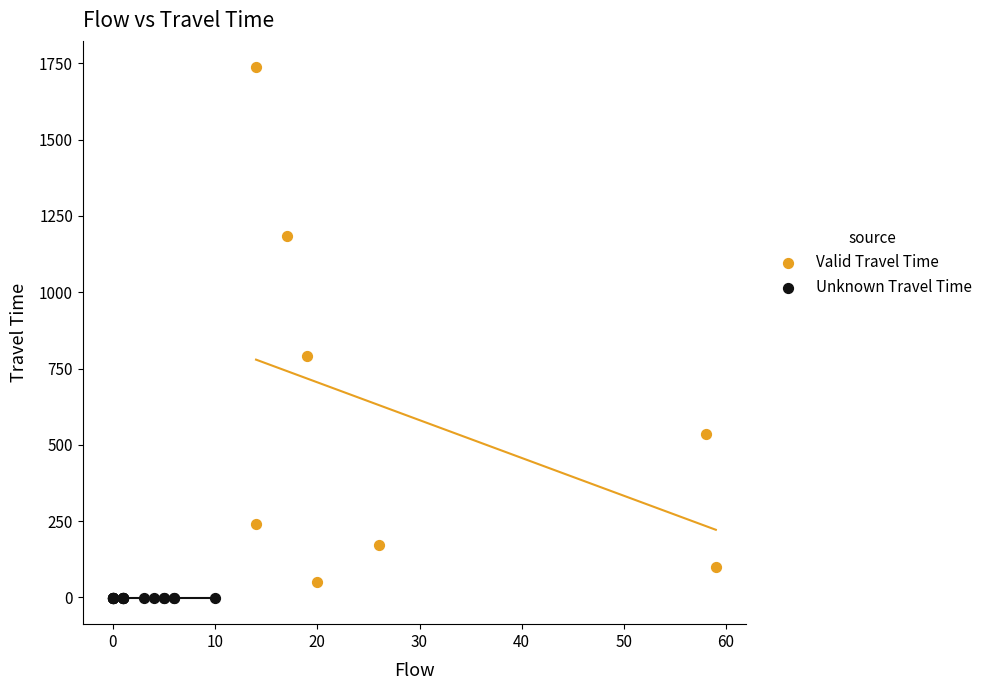

What are all the series names shown in the legend?

Valid Travel Time, Unknown Travel Time